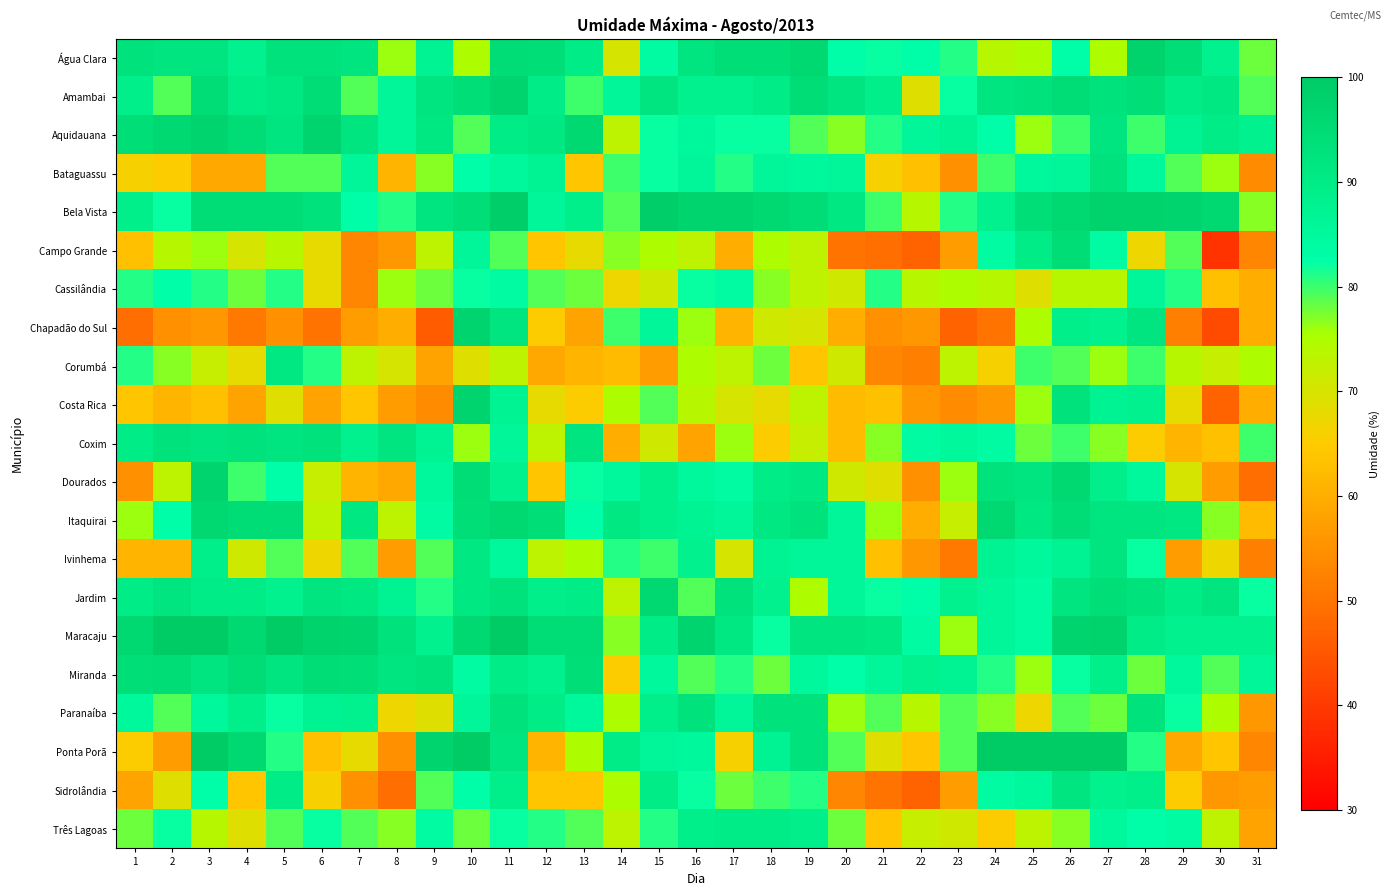

List the series in order of their peak value, highest first.

Maracaju, Ponta Porã, Bela Vista, Água Clara, Amambai, Aquidauana, Chapadão do Sul, Costa Rica, Dourados, Itaquirai, Jardim, Campo Grande, Miranda, Bataguassu, Coxim, Paranaíba, Ivinhema, Sidrolândia, Corumbá, Três Lagoas, Cassilândia